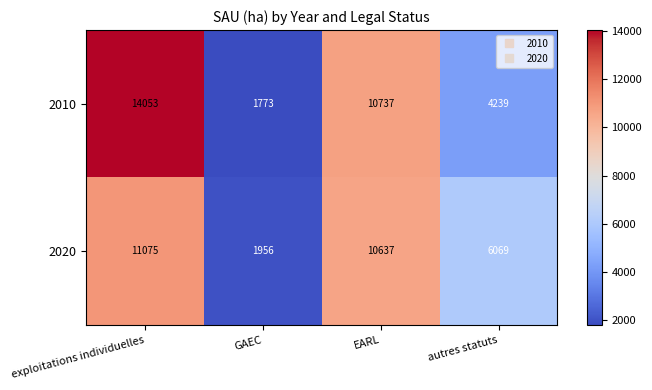

Which series has the largest total across all categories?

2010